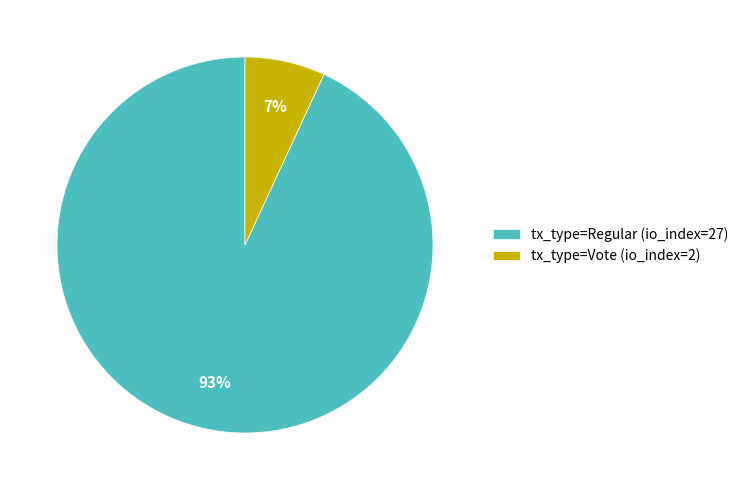

Which has a higher value, tx_type=Vote (io_index=2) or tx_type=Regular (io_index=27)?

tx_type=Regular (io_index=27)